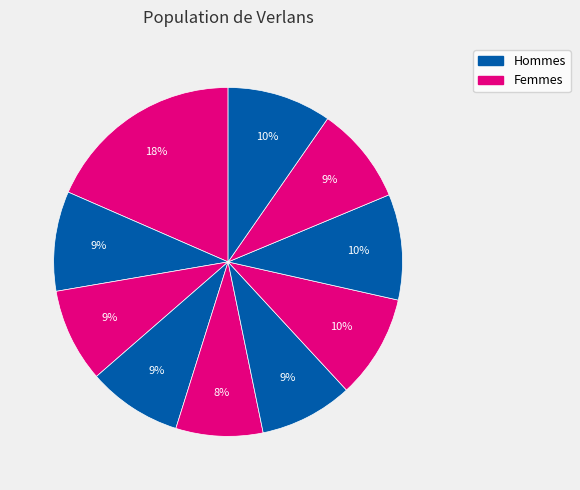

How many segments does this pie chart have?

10